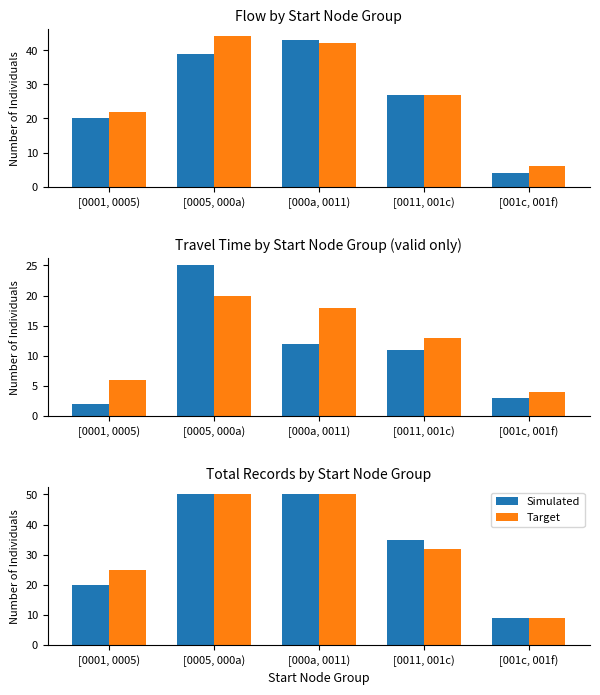

The value of Target at [0011, 001c) is 48. True or false?

False